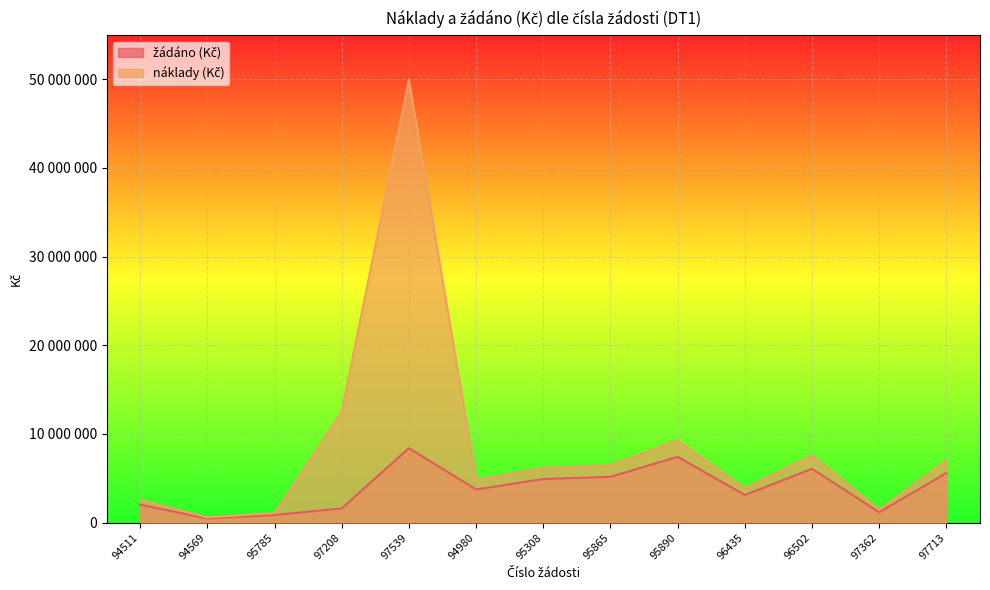

The value of náklady (Kč) at 94511 is 2557379. True or false?

True